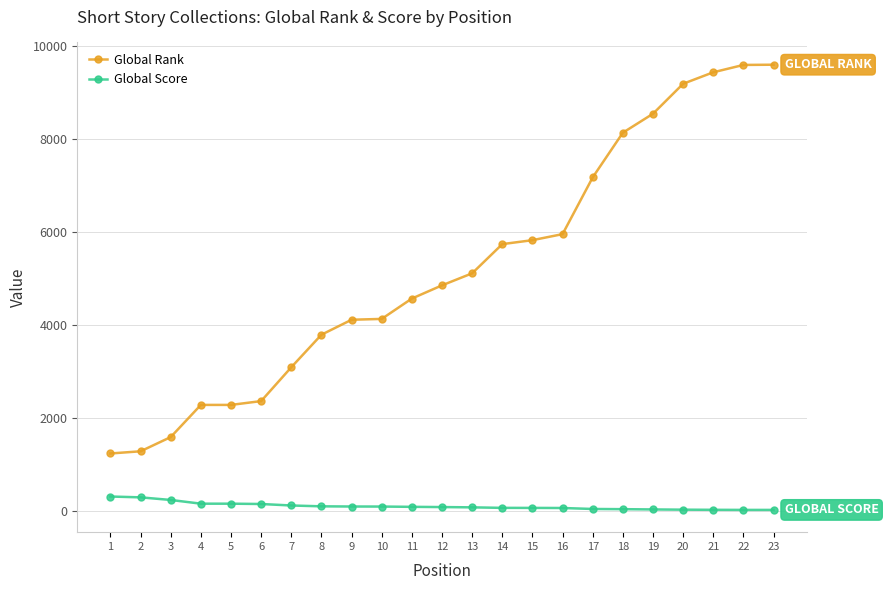

What is the total value across all series at 7?

3214